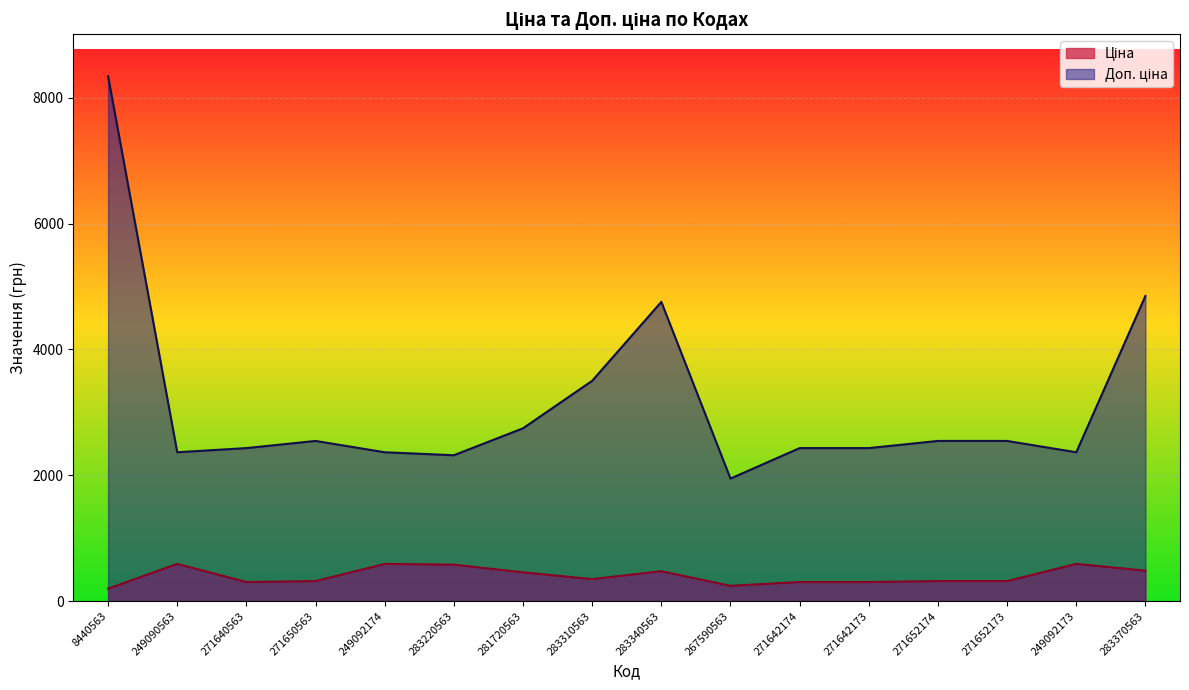

True or false: Ціна and Доп. ціна cross at least once.

False